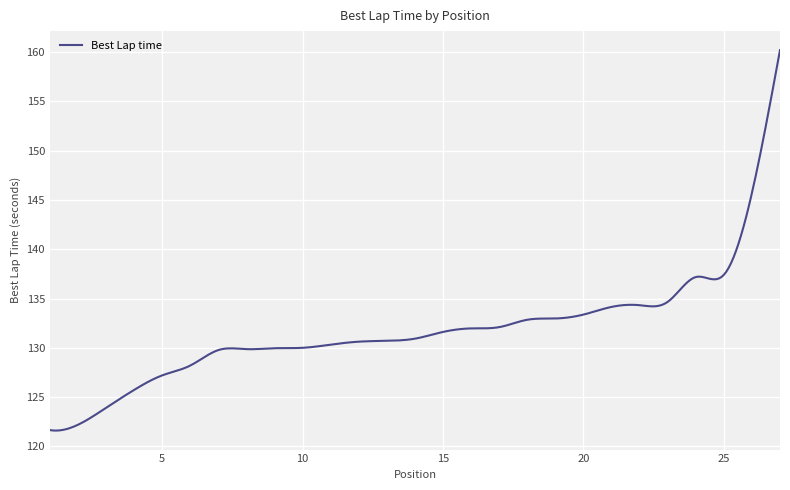

What is the difference between the maximum and minimum values?

38.6